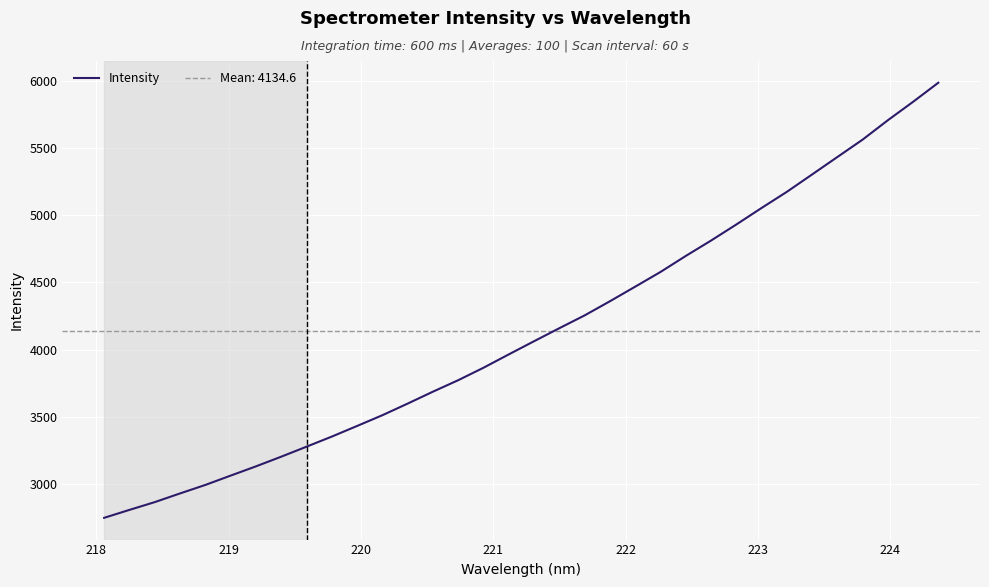

Reading right to left, extract all data points from this chart.

5986.2	5844.1	5706.8	5562.5	5433.0	5303.2	5174.0	5053.9	4930.8	4811.3	4696.8	4577.6	4468.3	4359.8	4254.5	4159.2	4062.4	3964.3	3865.0	3772.2	3686.8	3598.0	3511.5	3431.4	3352.3	3277.1	3202.7	3130.5	3061.7	2992.2	2929.0	2864.2	2806.4	2747.3